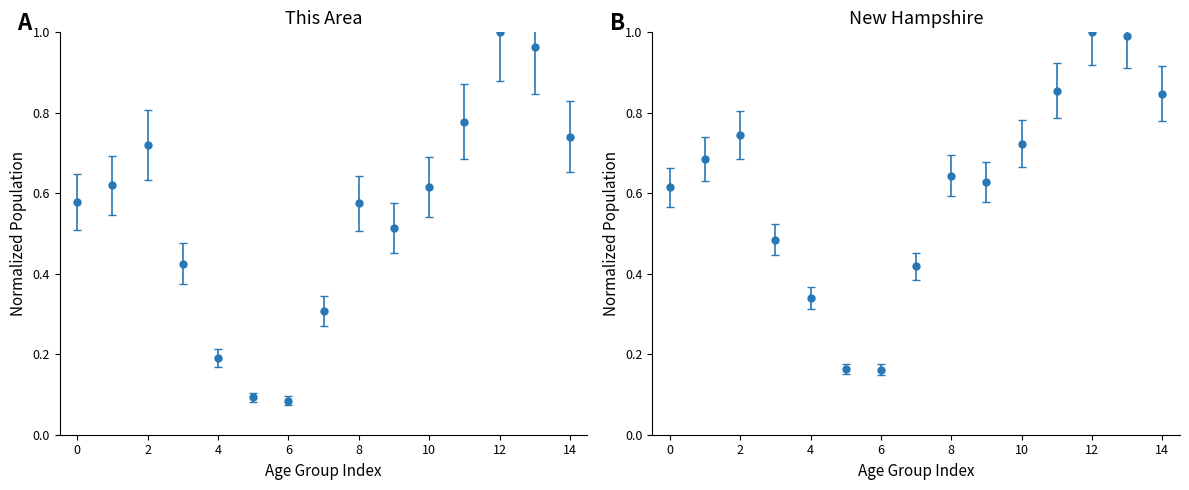

What are all the series names shown in the legend?

this_area, new_hampshire